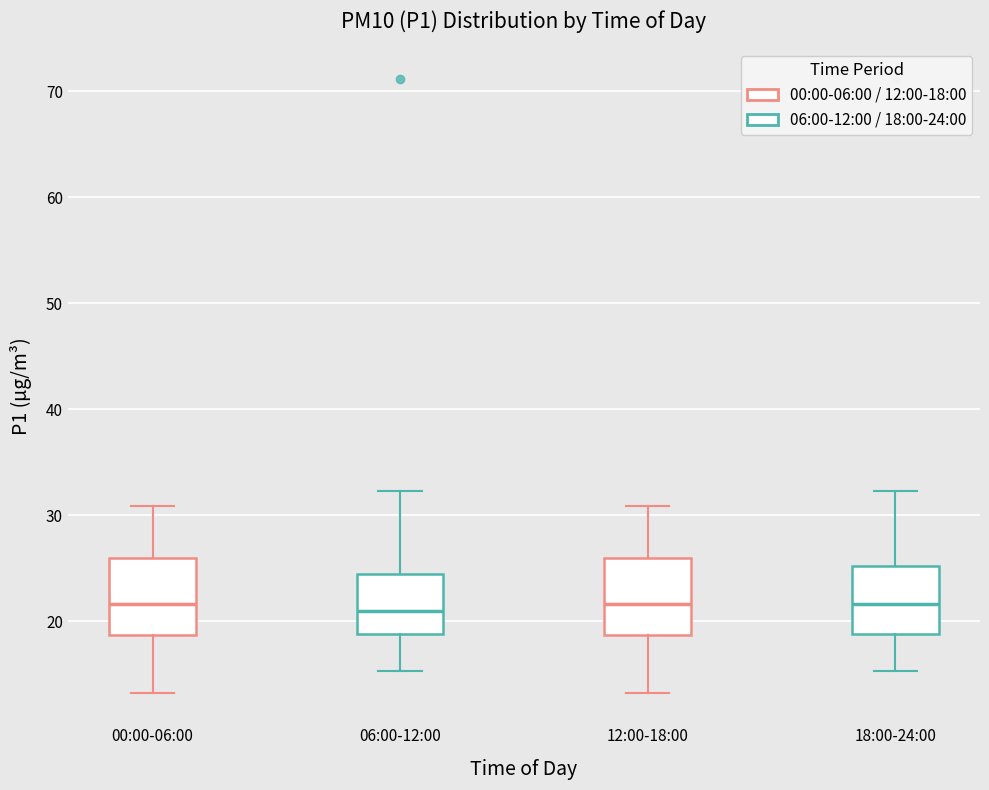

Where does the lower whisker of the box for 12:00-18:00 end on the y-axis? The values are not printed on the chart, so give them approximately, as read against the axis.

13